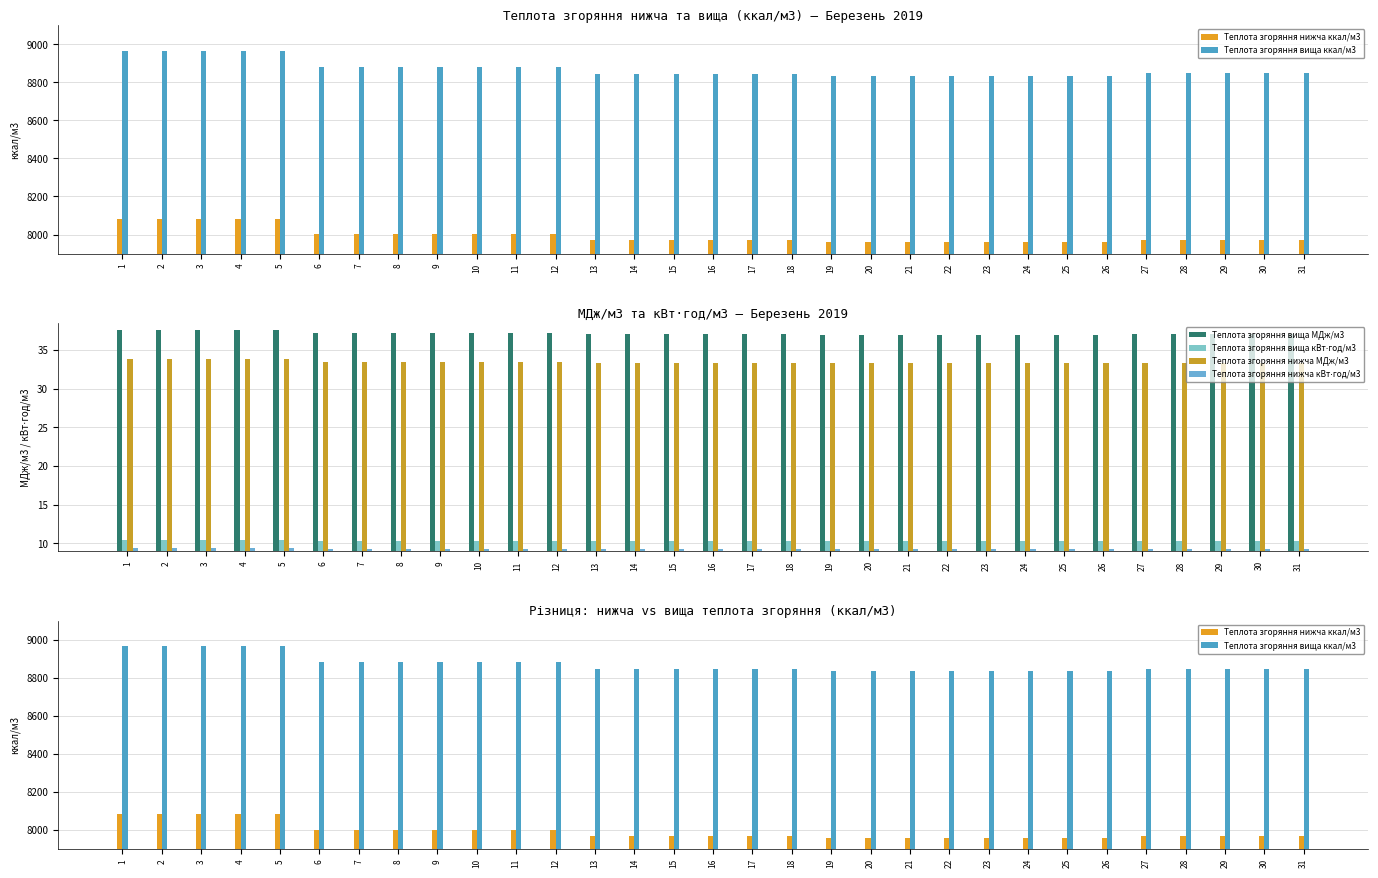

Which series has the largest total across all categories?

Теплота згоряння вища ккал/м3